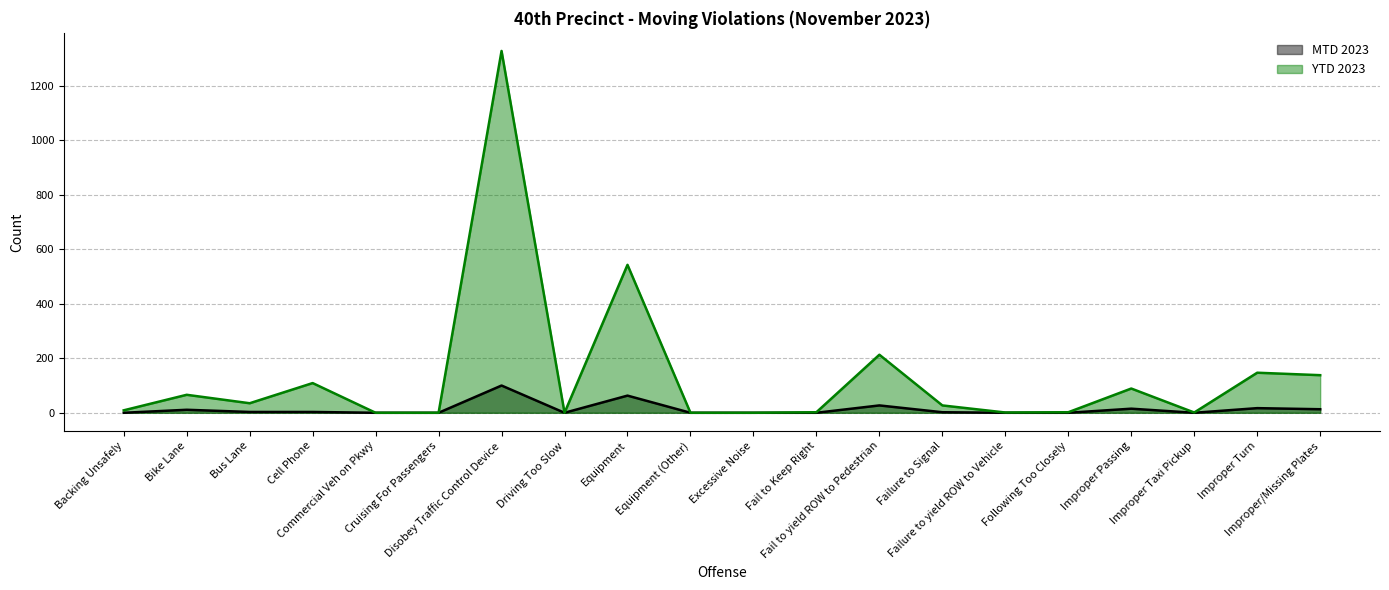

Which series has the largest range (max minus min)?

YTD 2023